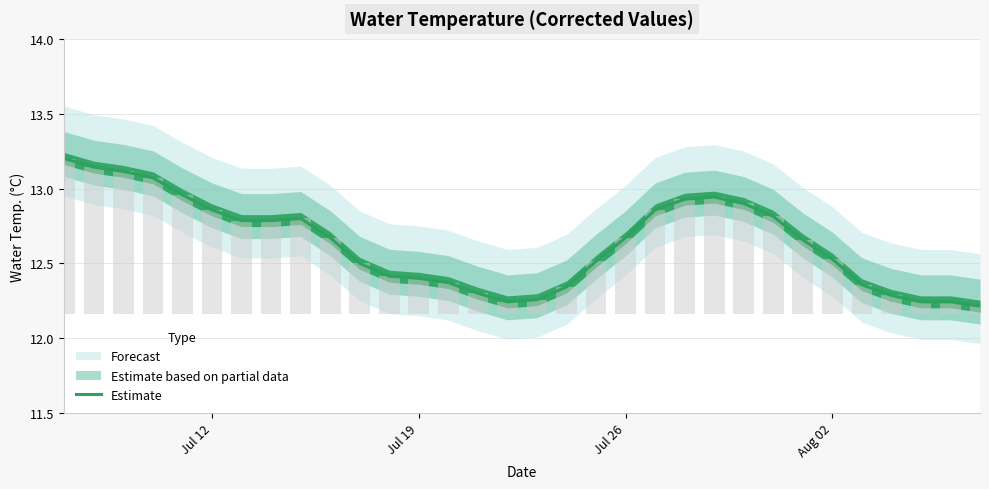

What is the maximum value shown in the chart?

13.2